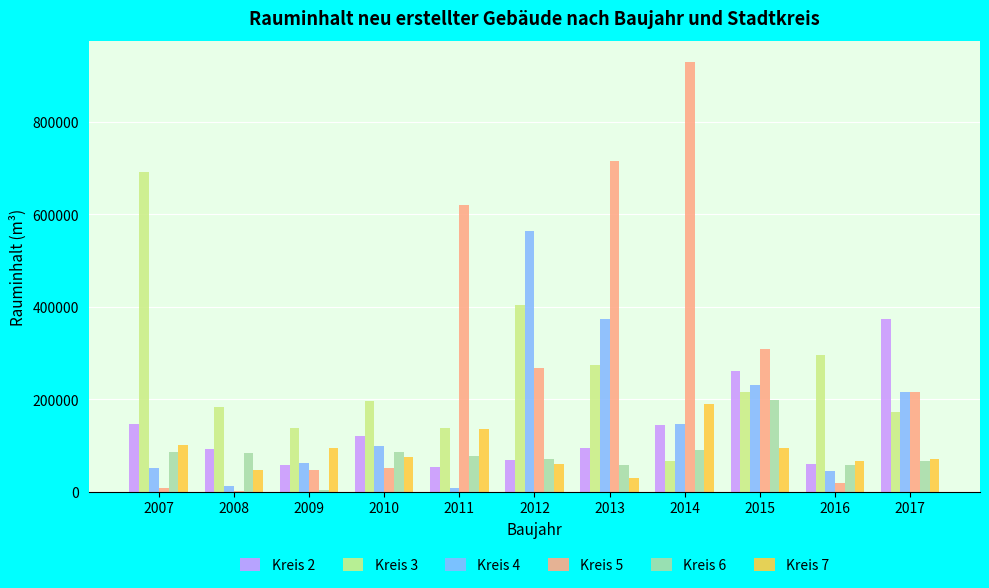

True or false: Kreis 3 has a value of 137958 at 2011.

True